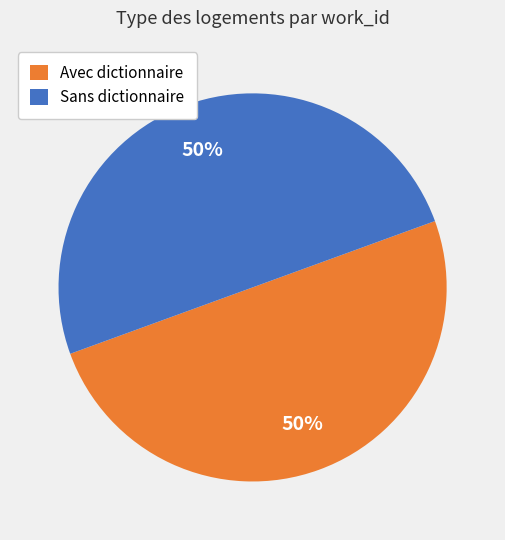

The Avec dictionnaire slice represents 40% of the pie. True or false?

False